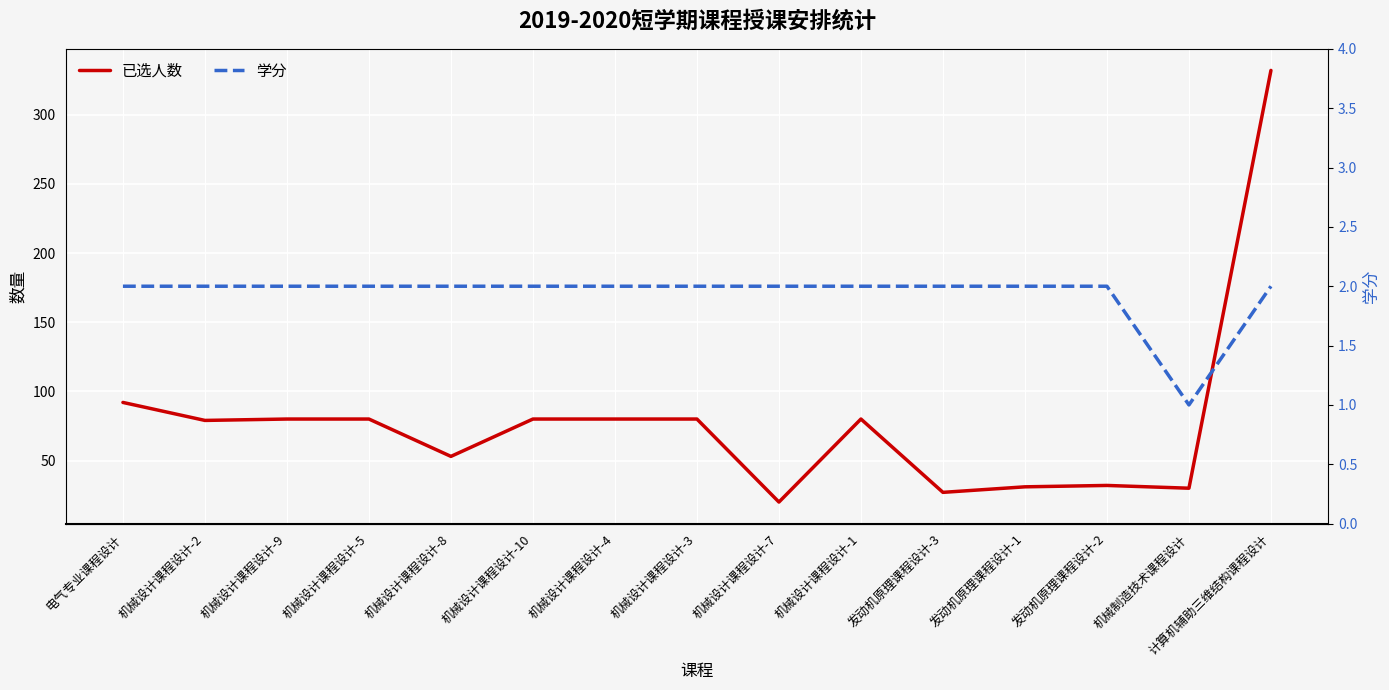

At which label does 已选人数 reach its peak?

计算机辅助三维结构课程设计